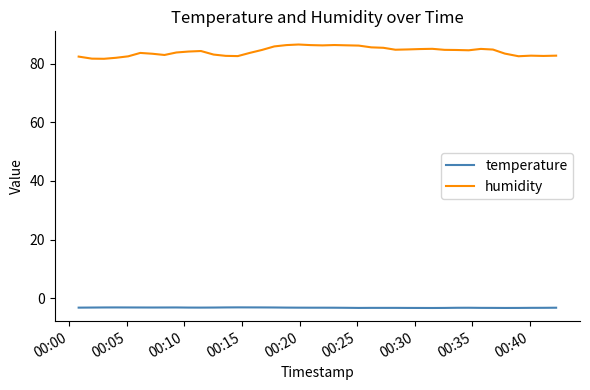

Which series has the largest total across all categories?

humidity